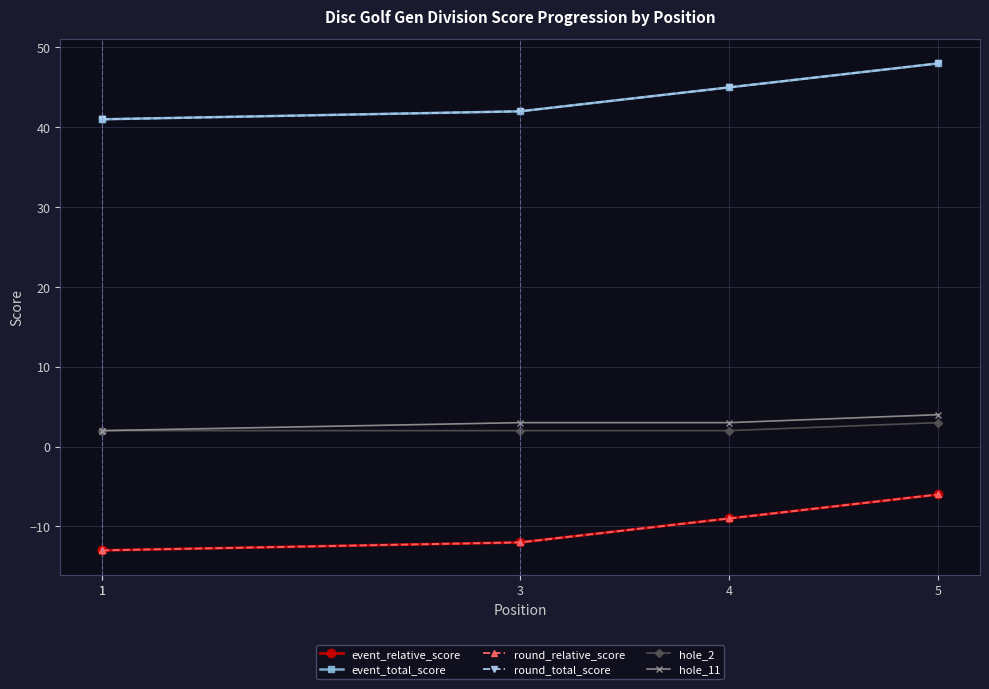

Reading right to left, list all the values displayed in this chart.

event_relative_score: -6	-9	-12	-13	-13
event_total_score: 48	45	42	41	41
round_relative_score: -6	-9	-12	-13	-13
round_total_score: 48	45	42	41	41
hole_2: 3	2	2	2	2
hole_11: 4	3	3	2	2